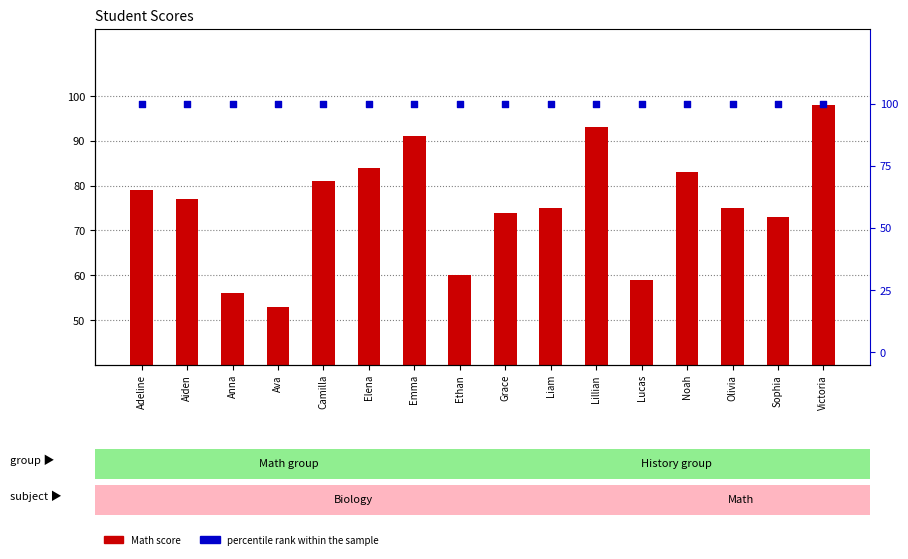

What is the total value across all series at Anna?

156